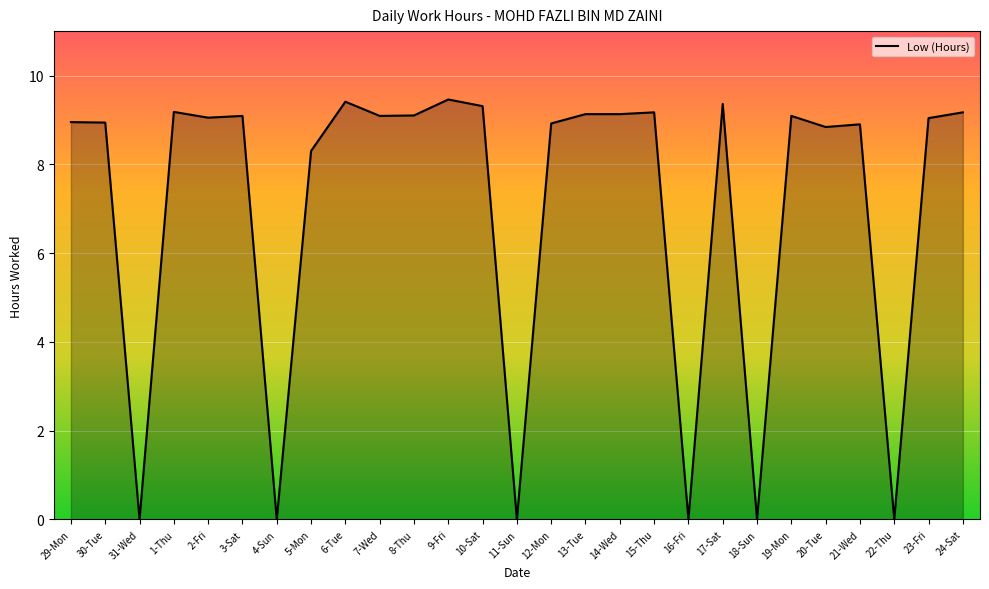

Is it true that the value at 23-Fri is 9.0?

True